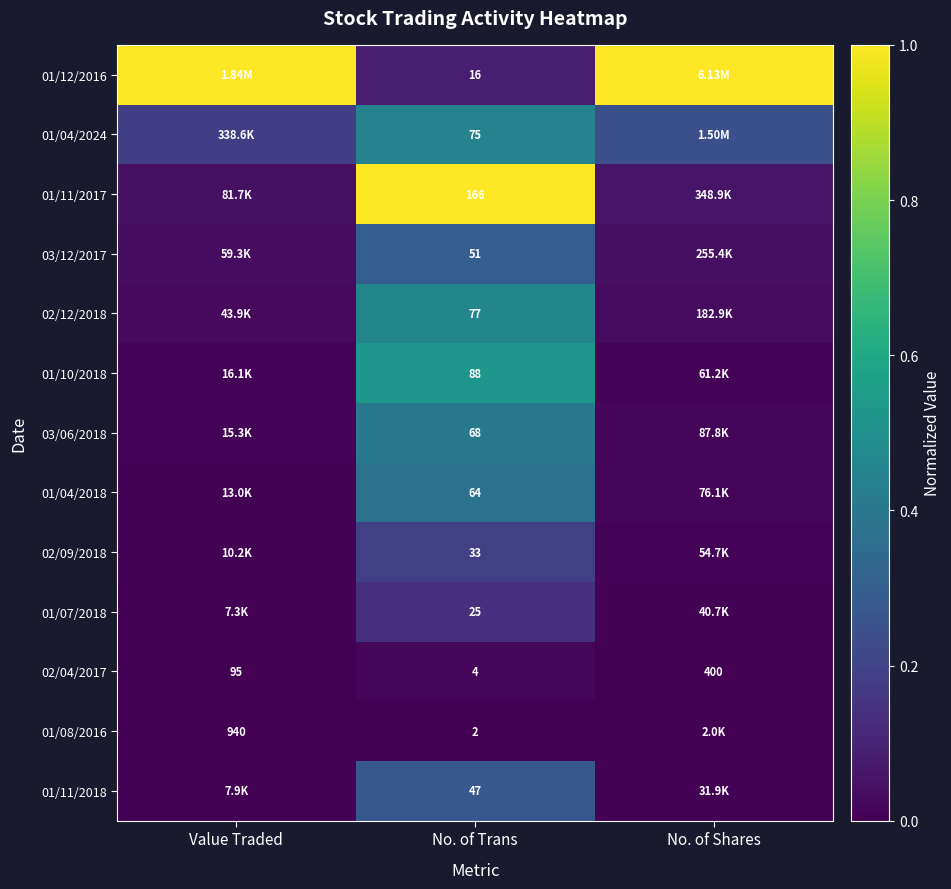

What is the spread (max minus min) of values at No. of Trans?

164.0